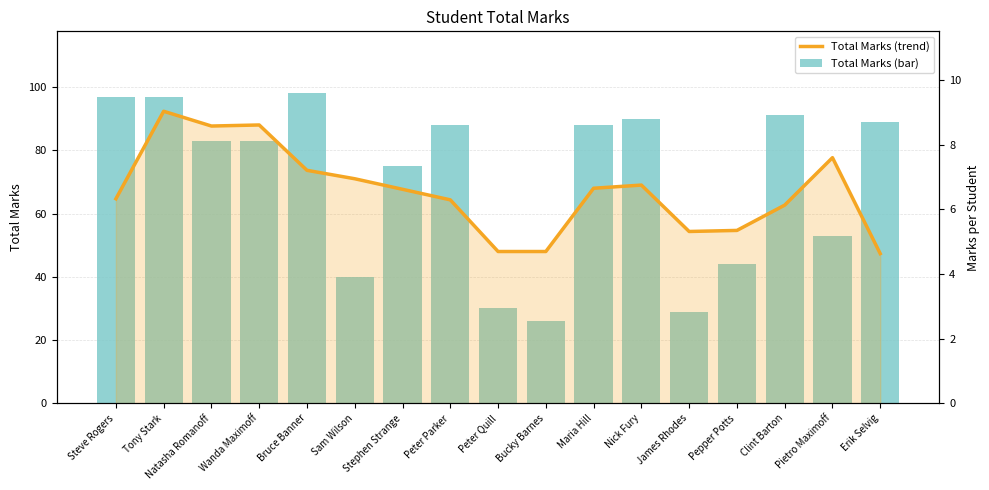

At which label is Scaled Marks closest to 7?

Nick Fury